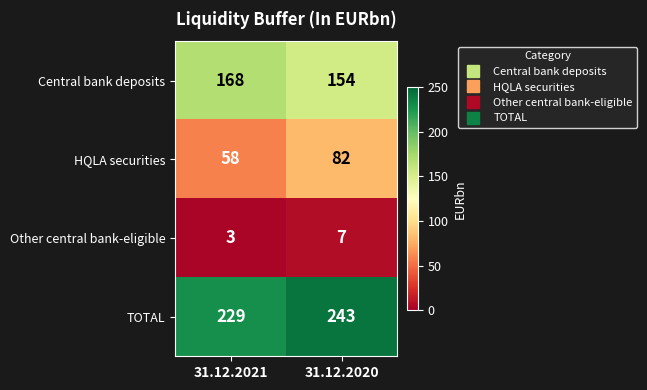

Between 31.12.2021 and 31.12.2020, which series saw the biggest shift?

HQLA securities